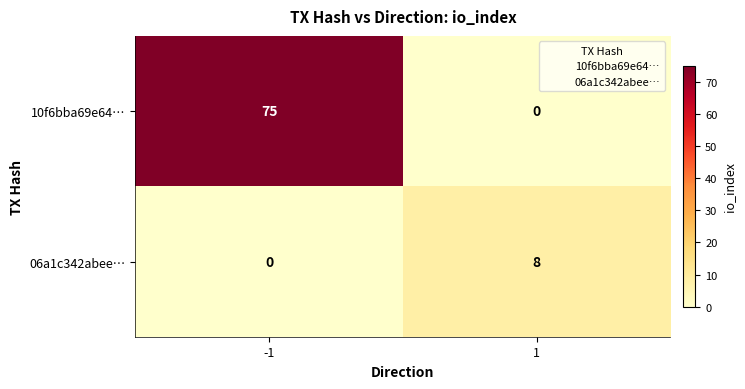

The 10f6bba69e64… series shows 28 at 1. True or false?

False